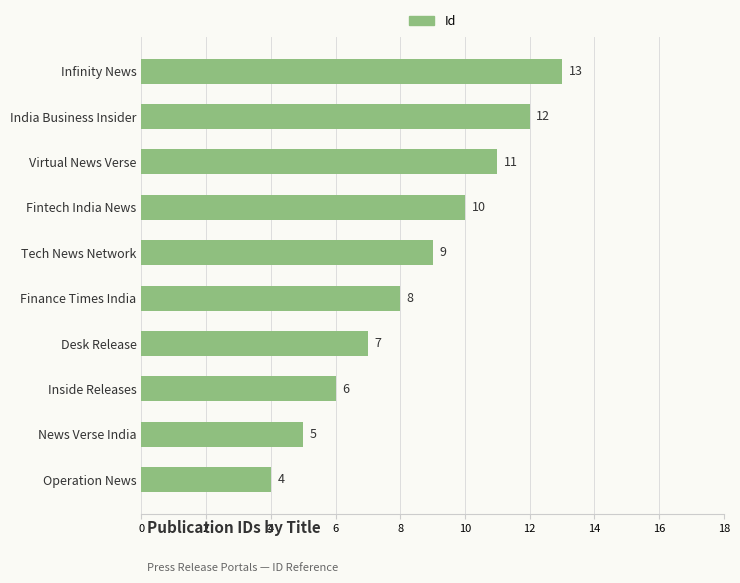

List the labels in order of value, largest first.

Infinity News, India Business Insider, Virtual News Verse, Fintech India News, Tech News Network, Finance Times India, Desk Release, Inside Releases, News Verse India, Operation News